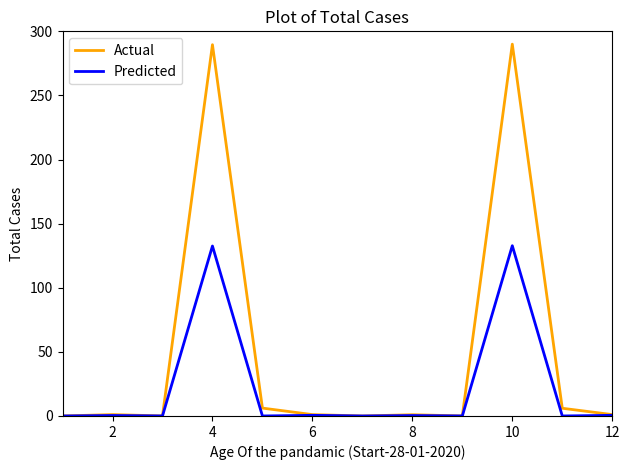

What is the maximum value for Actual?

290.0